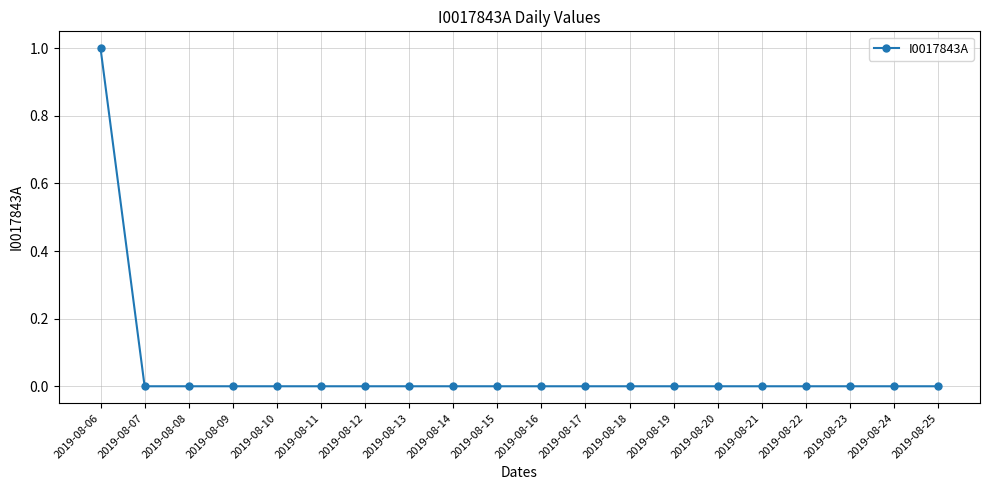

The value at 2019-08-20 is 0. True or false?

True